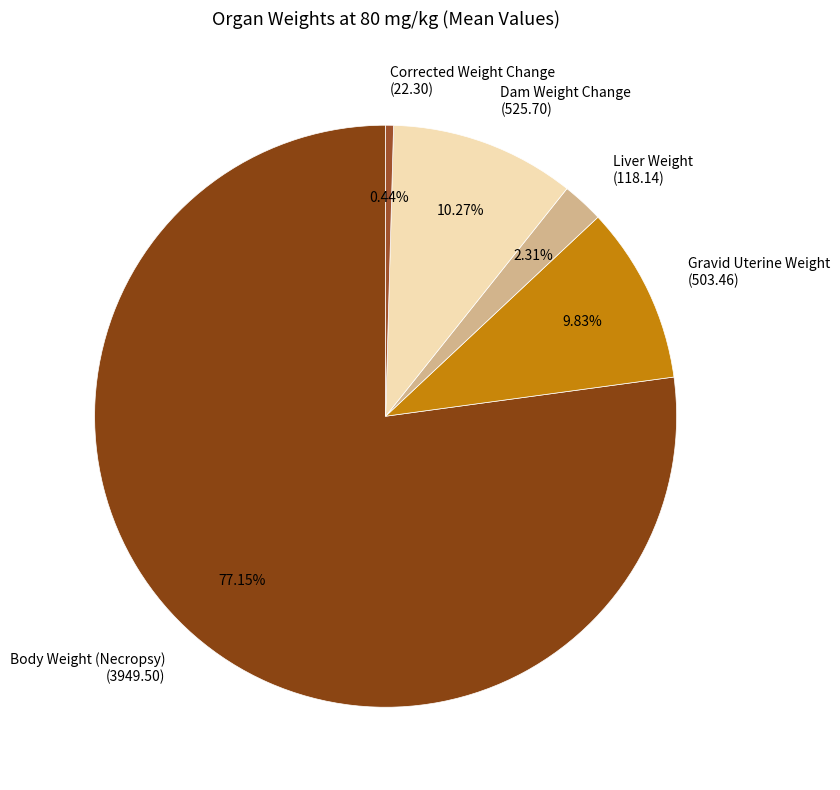

What is the total percentage of Body Weight (Necropsy) and Liver Weight?

79.5%